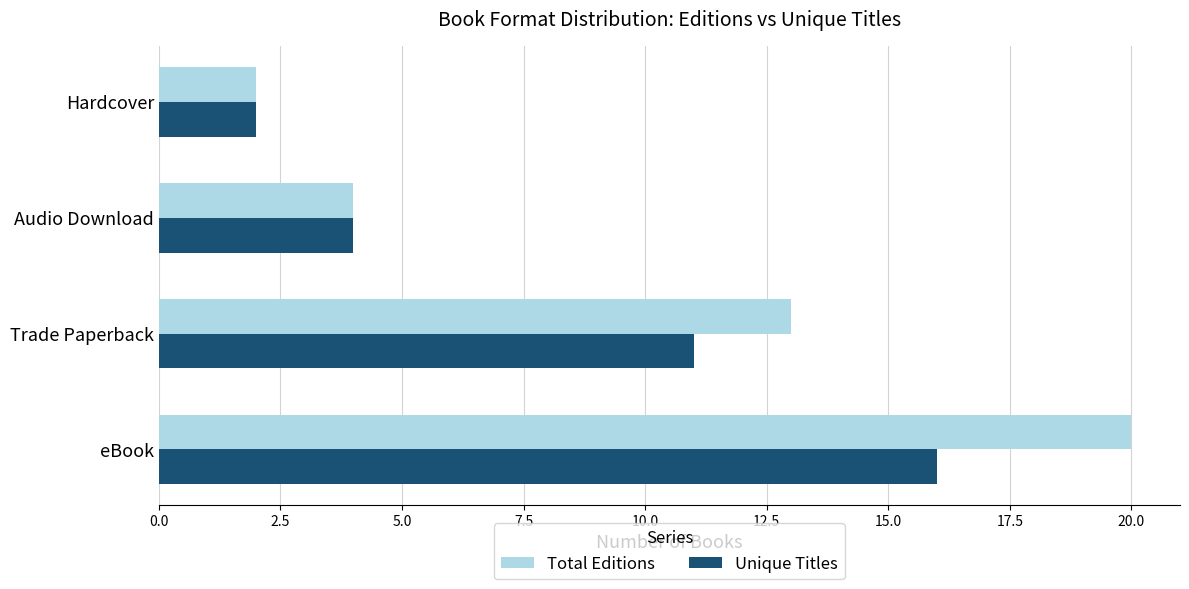

Which series has the largest total across all categories?

Total Editions